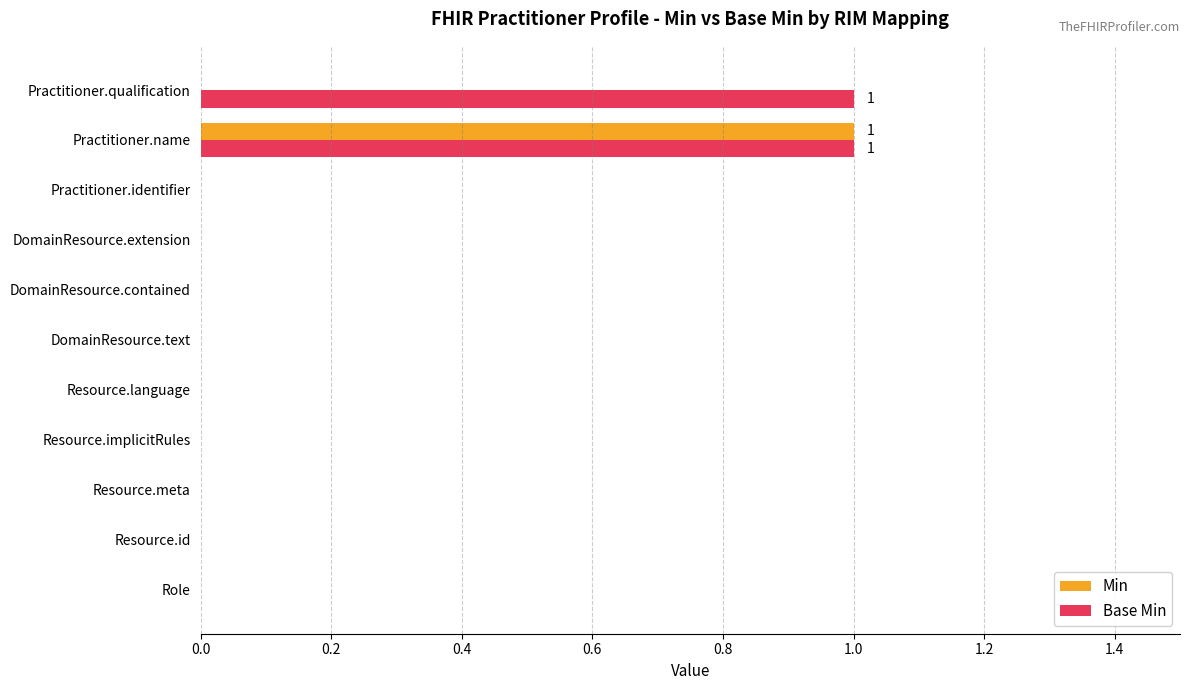

Is it true that Min equals 0 at Role?

True